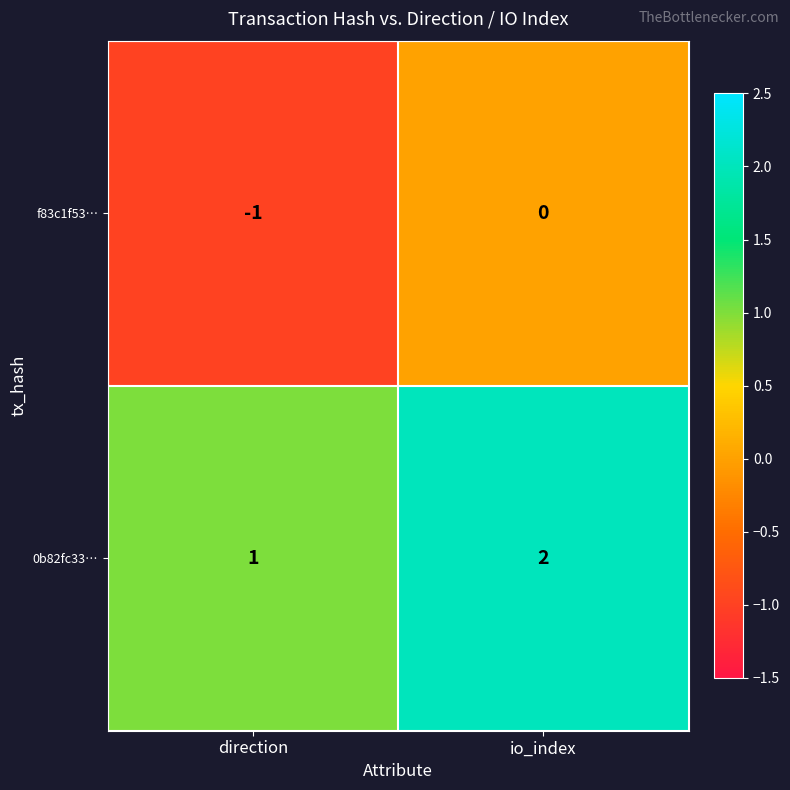

List the series in order of their peak value, lowest first.

f83c1f53…, 0b82fc33…